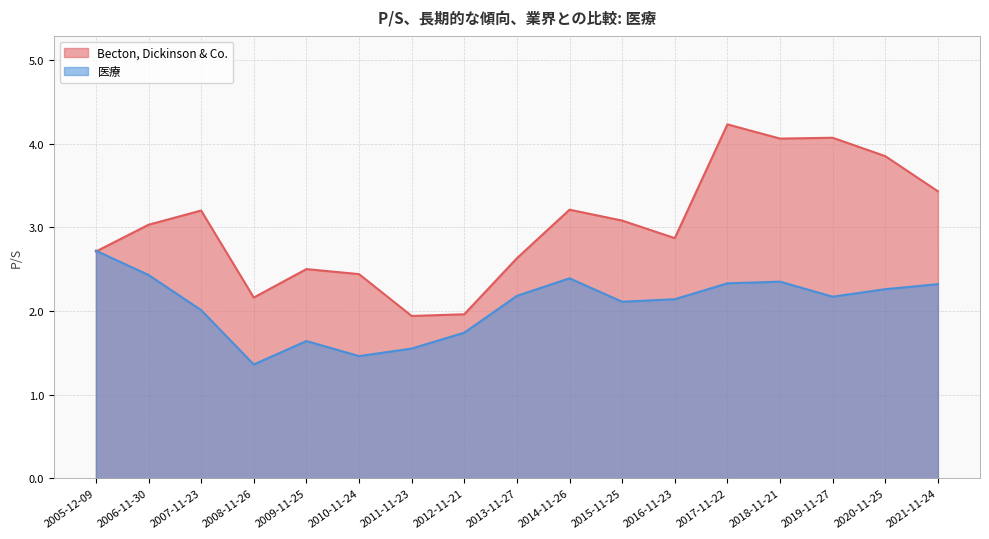

What position from the left is 2018-11-21?

14